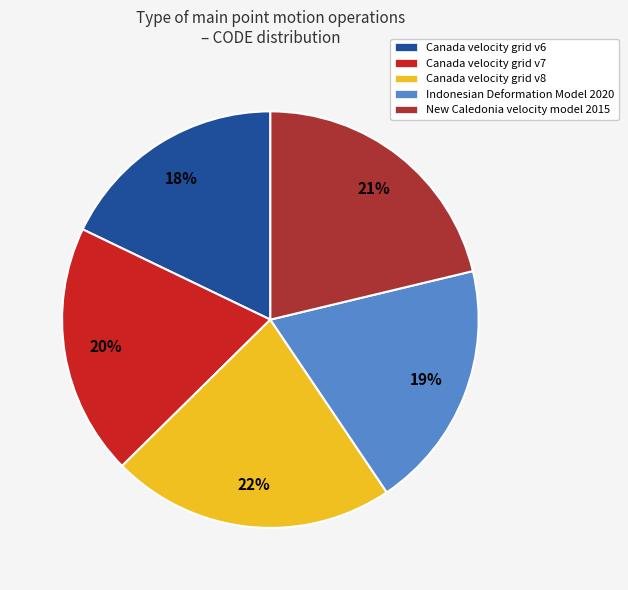

How many segments does this pie chart have?

5